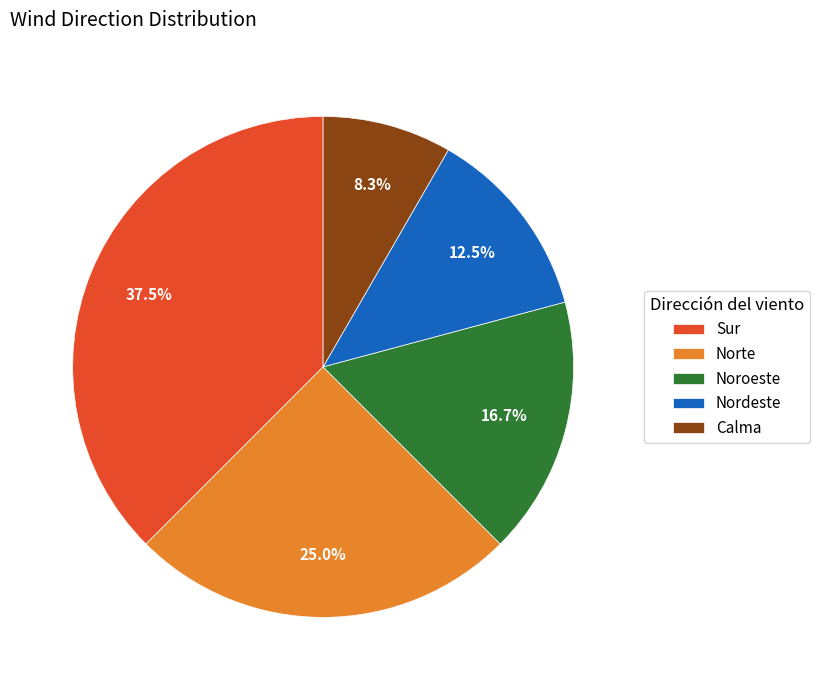

Which category has the biggest portion of the pie?

Sur